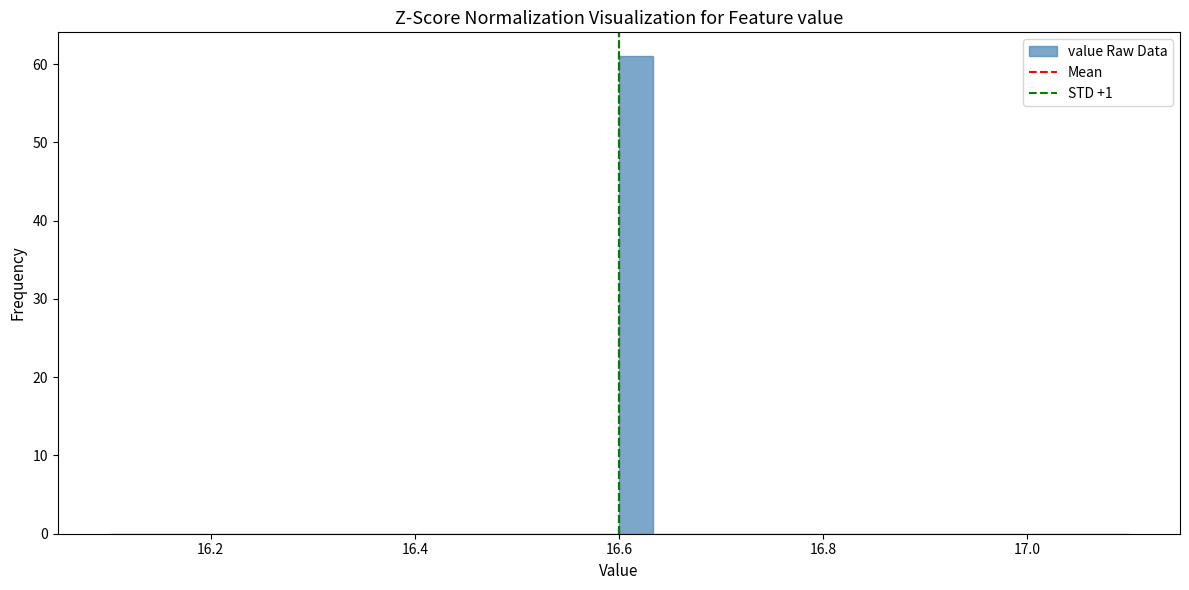

Read against the x-axis, roughly where is the centre of the tallest bar?

16.62